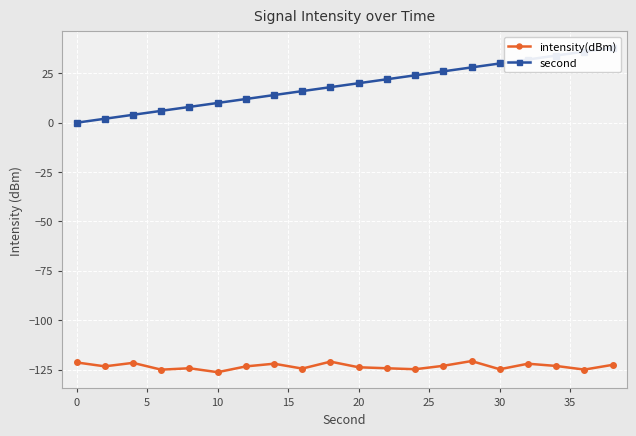

What is the sum of all second values?

380.0